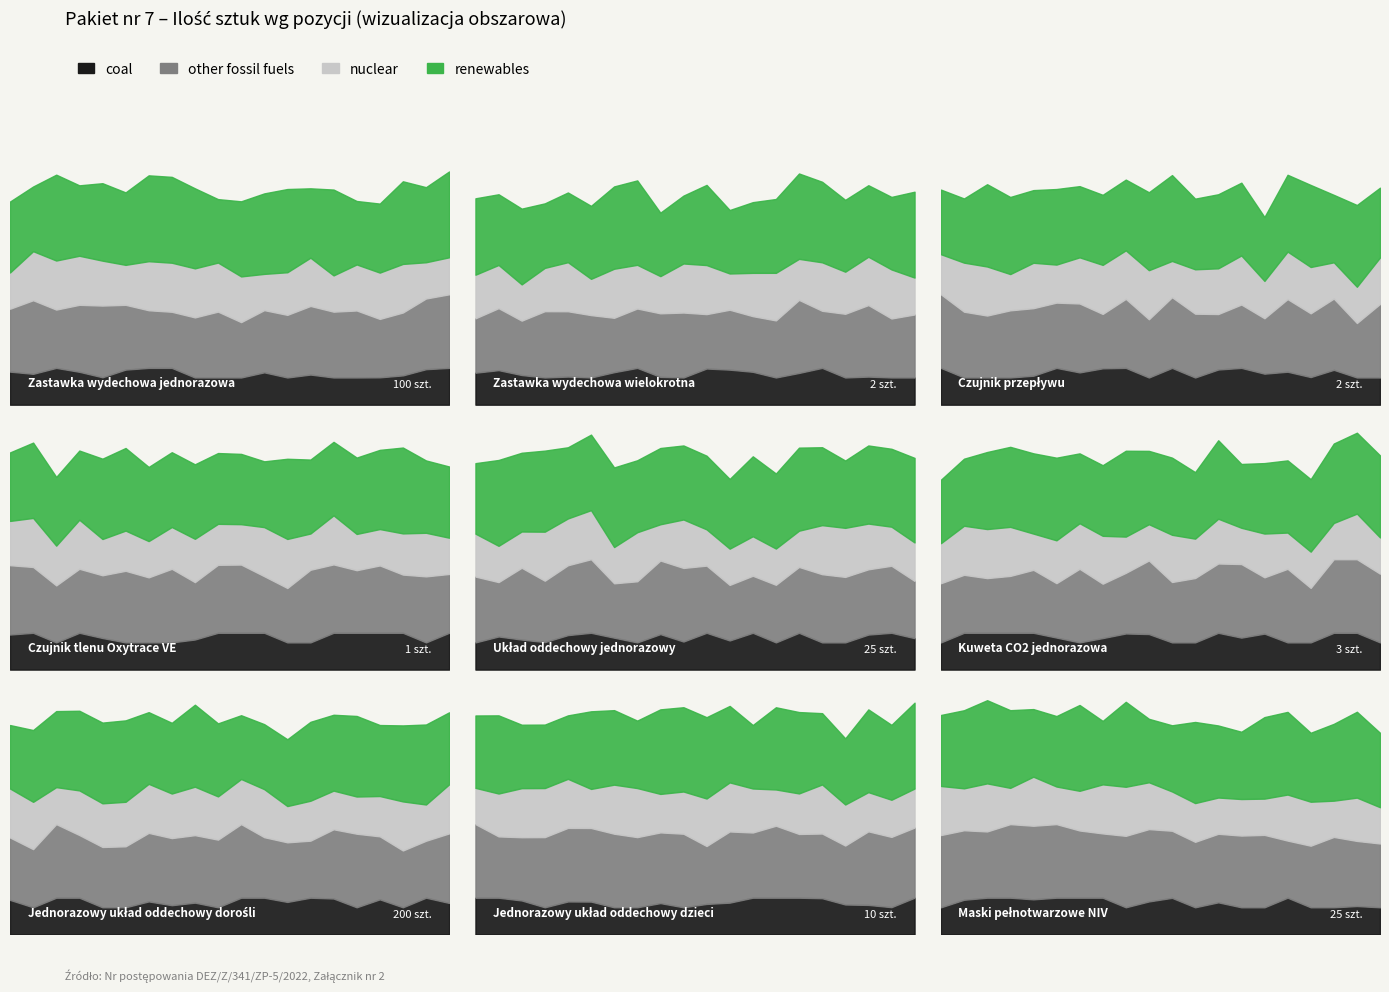

Which has a higher value, 2 or 5?

5